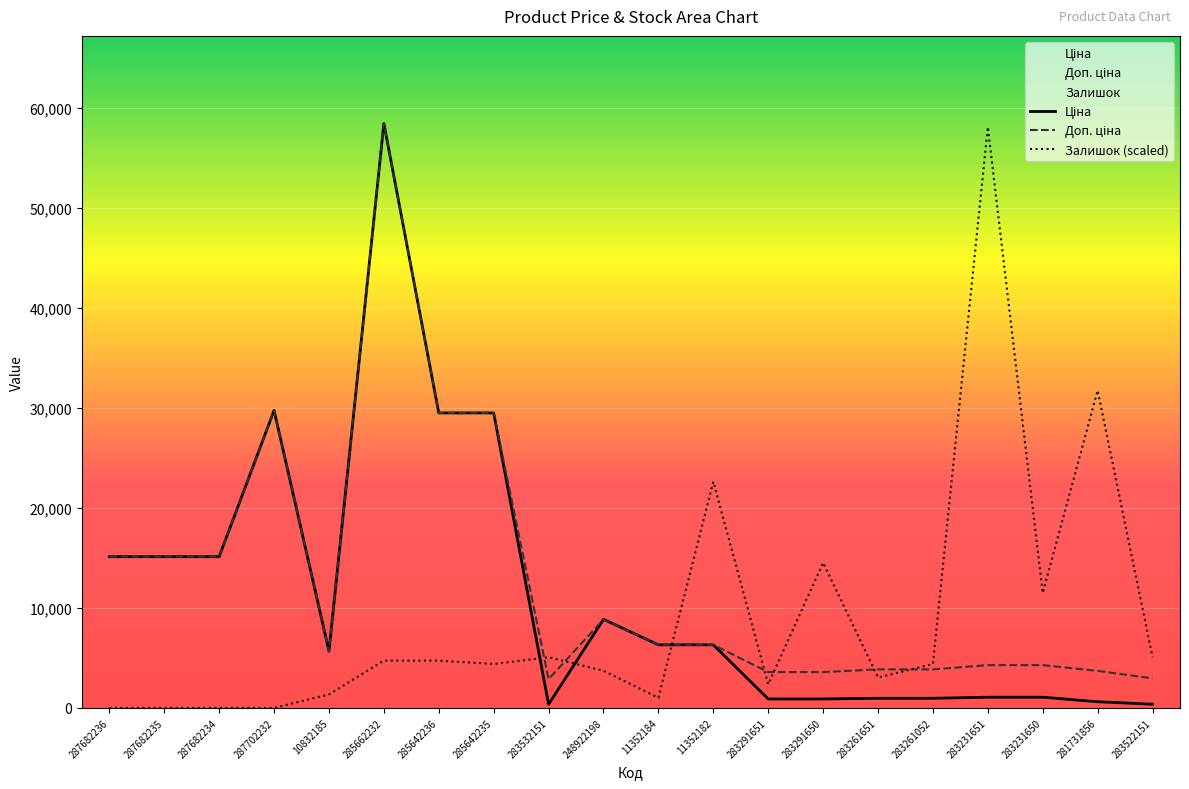

At which label does Доп. ціна first exceed 6308?

287682236